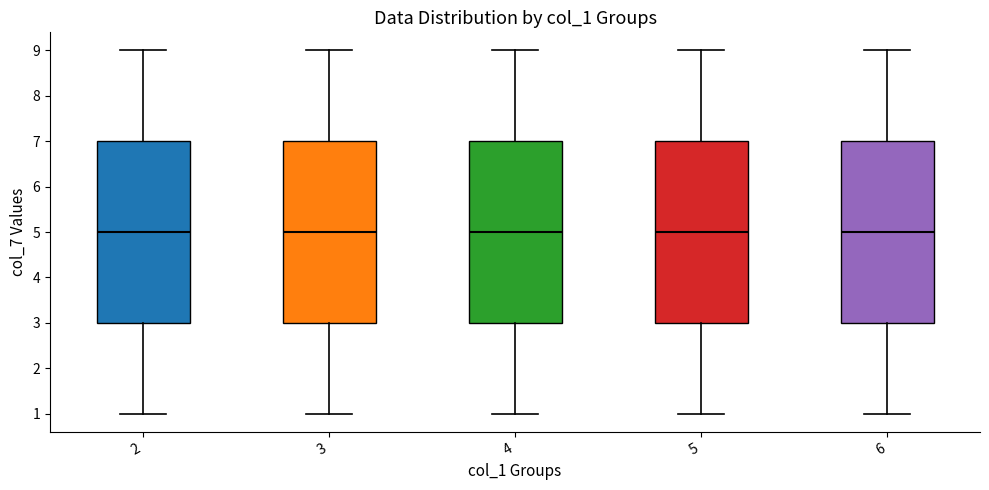

Where does the lower whisker of the box at x = 5 end on the y-axis? The values are not printed on the chart, so give them approximately, as read against the axis.

1